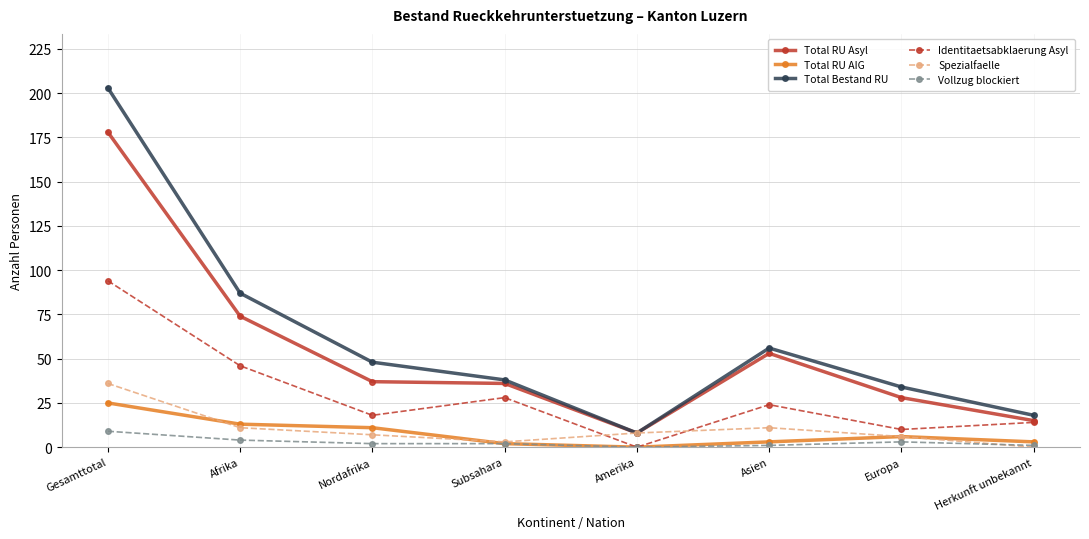

Is this an area chart (filled region under the line)?

No